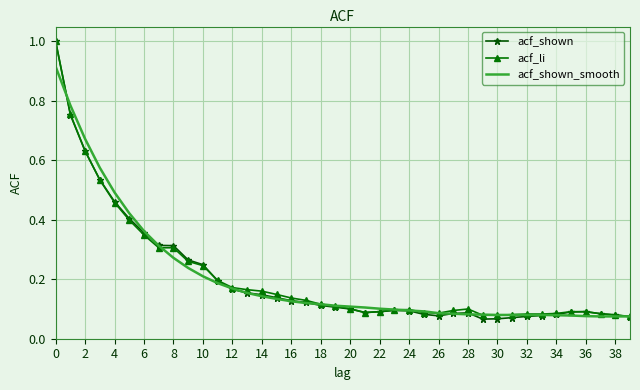

What is the maximum value for acf_shown?

1.0